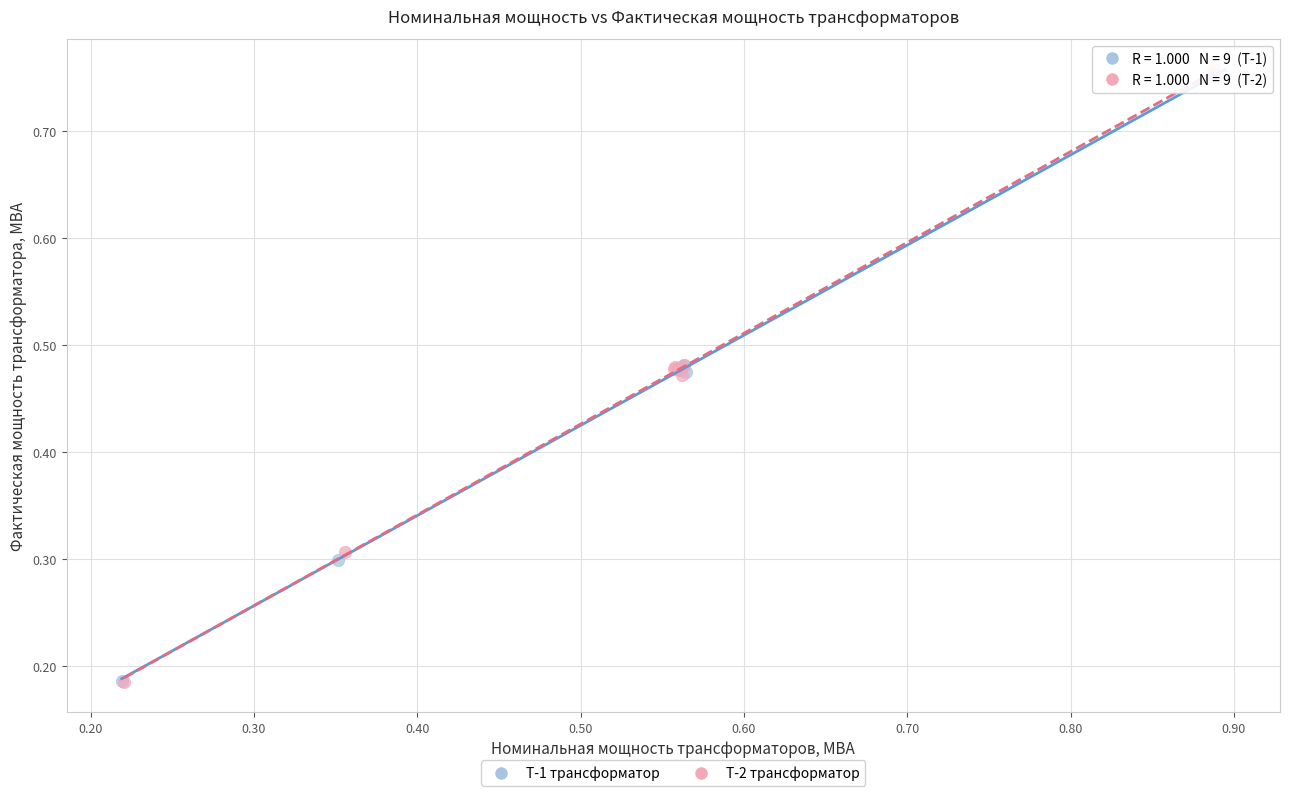

What are all the series names shown in the legend?

Т-1 трансформатор, Т-2 трансформатор